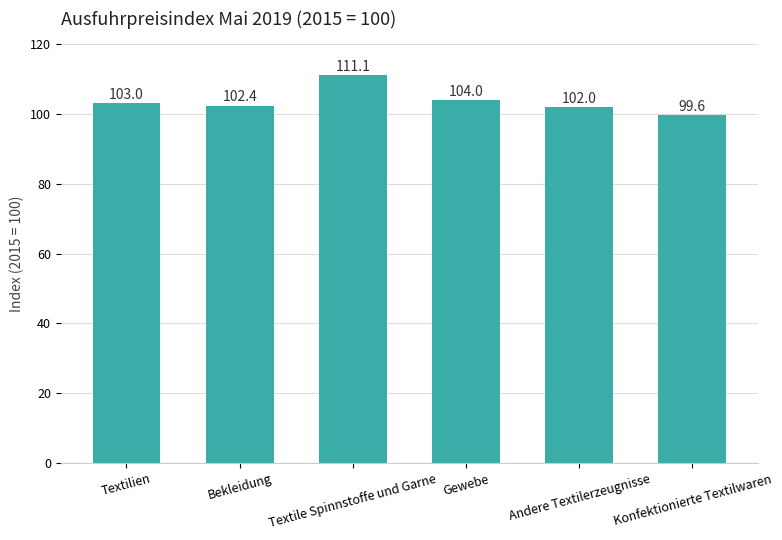

What is the change in value from Textile Spinnstoffe und Garne to Andere Textilerzeugnisse?

-9.1